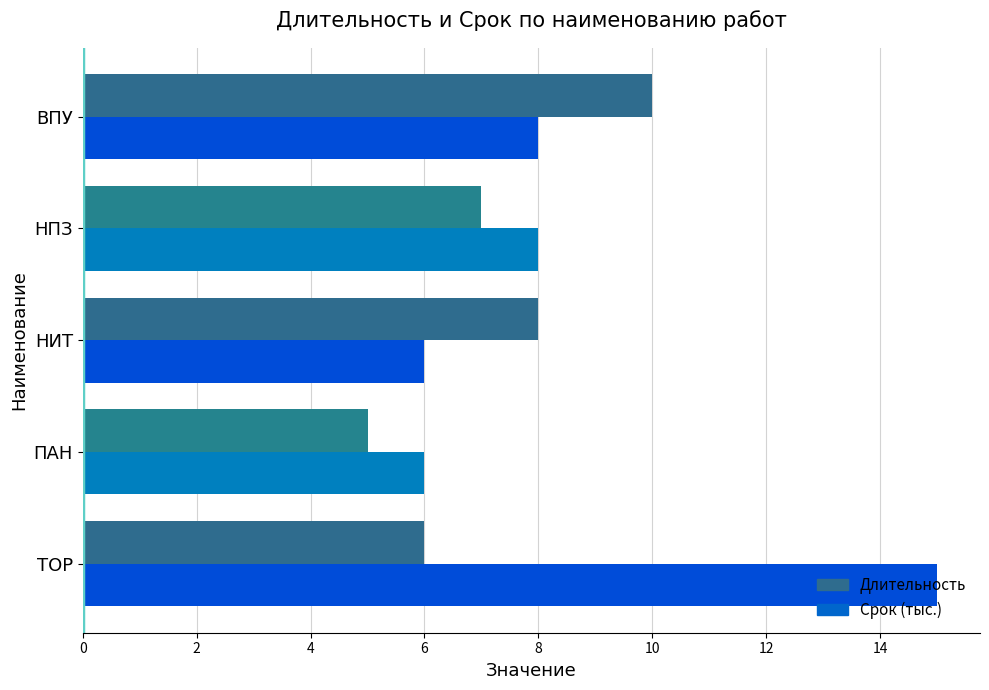

How many distinct data groups are displayed?

2